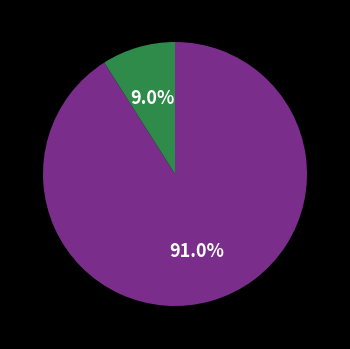

Does any single category account for the majority?

Yes